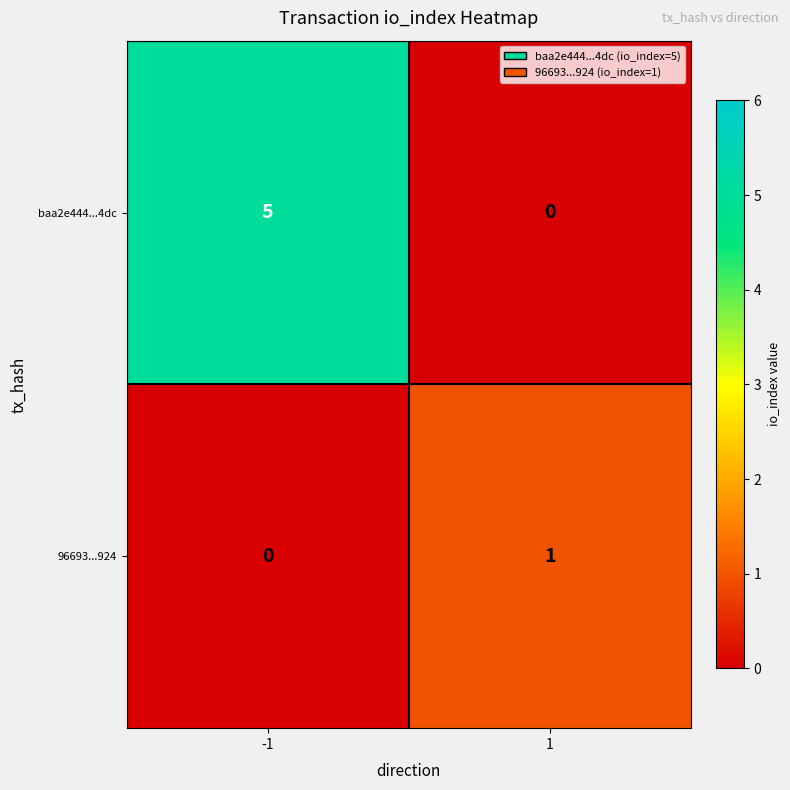

What is the maximum value shown in the chart?

5